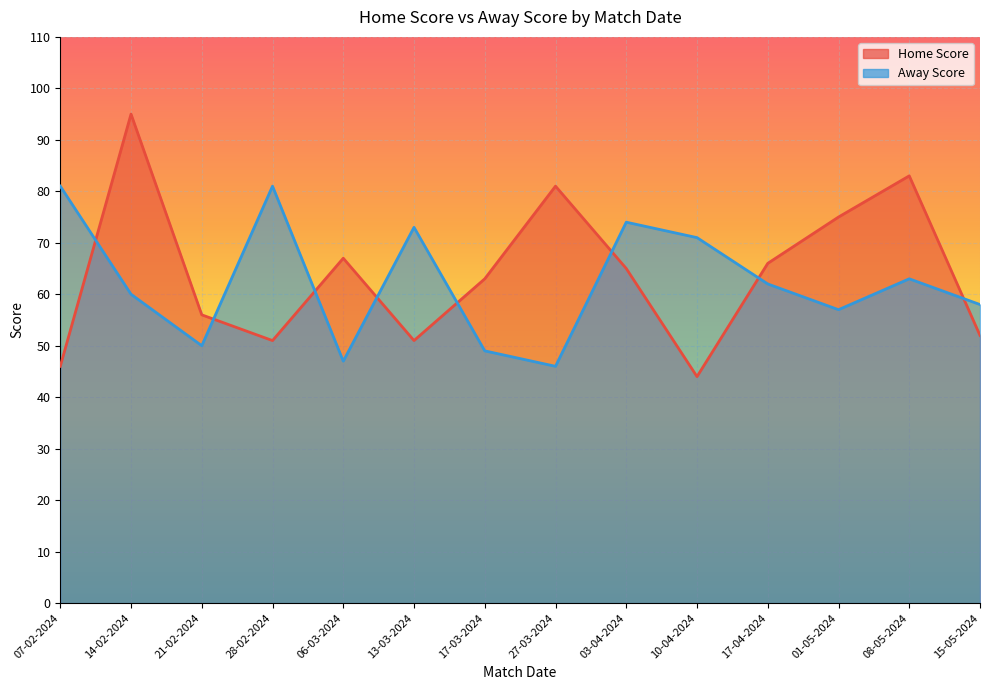

How many intersections are there between Home Score and Away Score?

8